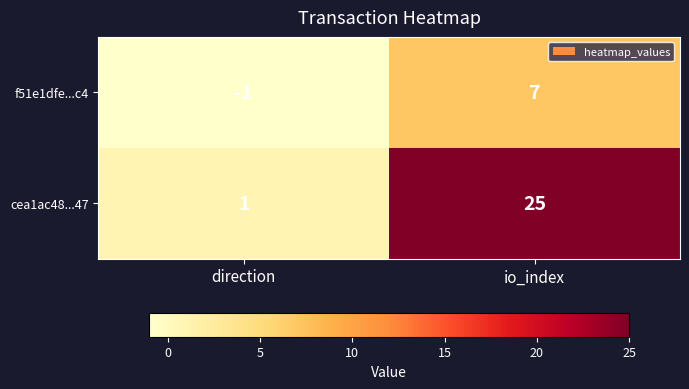

How many data points in cea1ac48...47 are less than 25?

1